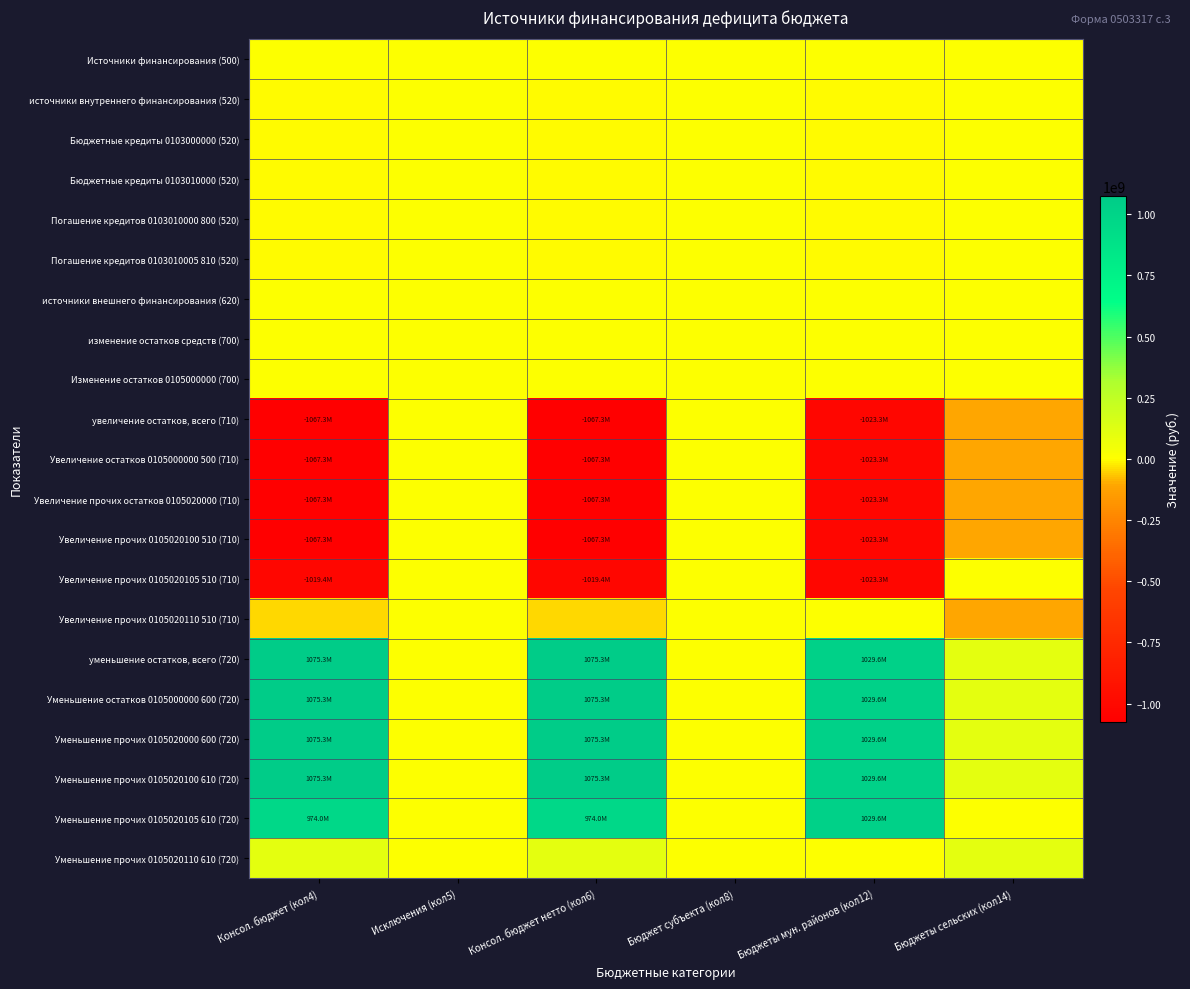

Reading left to right, what are all the values shown in this chart?

Источники финансирования (500): Консол. бюджет (кол4)=3083417.0	Исключения (кол5)=0.0	Консол. бюджет нетто (кол6)=3083417.0	Бюджет субъекта (кол8)=0.0	Бюджеты мун. районов (кол12)=1421149.3	Бюджеты сельских (кол14)=1662267.7
источники внутреннего финансирования (520): Консол. бюджет (кол4)=-4884000.0	Исключения (кол5)=0.0	Консол. бюджет нетто (кол6)=-4884000.0	Бюджет субъекта (кол8)=0.0	Бюджеты мун. районов (кол12)=-4884000.0	Бюджеты сельских (кол14)=0.0
Бюджетные кредиты 0103000000 (520): Консол. бюджет (кол4)=-4884000.0	Исключения (кол5)=0.0	Консол. бюджет нетто (кол6)=-4884000.0	Бюджет субъекта (кол8)=0.0	Бюджеты мун. районов (кол12)=-4884000.0	Бюджеты сельских (кол14)=0.0
Бюджетные кредиты 0103010000 (520): Консол. бюджет (кол4)=-4884000.0	Исключения (кол5)=0.0	Консол. бюджет нетто (кол6)=-4884000.0	Бюджет субъекта (кол8)=0.0	Бюджеты мун. районов (кол12)=-4884000.0	Бюджеты сельских (кол14)=0.0
Погашение кредитов 0103010000 800 (520): Консол. бюджет (кол4)=-4884000.0	Исключения (кол5)=0.0	Консол. бюджет нетто (кол6)=-4884000.0	Бюджет субъекта (кол8)=0.0	Бюджеты мун. районов (кол12)=-4884000.0	Бюджеты сельских (кол14)=0.0
Погашение кредитов 0103010005 810 (520): Консол. бюджет (кол4)=-4884000.0	Исключения (кол5)=0.0	Консол. бюджет нетто (кол6)=-4884000.0	Бюджет субъекта (кол8)=0.0	Бюджеты мун. районов (кол12)=-4884000.0	Бюджеты сельских (кол14)=0.0
источники внешнего финансирования (620): Консол. бюджет (кол4)=0.0	Исключения (кол5)=0.0	Консол. бюджет нетто (кол6)=0.0	Бюджет субъекта (кол8)=0.0	Бюджеты мун. районов (кол12)=0.0	Бюджеты сельских (кол14)=0.0
изменение остатков средств (700): Консол. бюджет (кол4)=7967417.0	Исключения (кол5)=0.0	Консол. бюджет нетто (кол6)=7967417.0	Бюджет субъекта (кол8)=0.0	Бюджеты мун. районов (кол12)=6305149.3	Бюджеты сельских (кол14)=1662267.7
Изменение остатков 0105000000 (700): Консол. бюджет (кол4)=7967417.0	Исключения (кол5)=0.0	Консол. бюджет нетто (кол6)=7967417.0	Бюджет субъекта (кол8)=0.0	Бюджеты мун. районов (кол12)=6305149.3	Бюджеты сельских (кол14)=1662267.7
увеличение остатков, всего (710): Консол. бюджет (кол4)=-1067336599.0	Исключения (кол5)=0.0	Консол. бюджет нетто (кол6)=-1067336599.0	Бюджет субъекта (кол8)=0.0	Бюджеты мун. районов (кол12)=-1023254416.9	Бюджеты сельских (кол14)=-103569337.1
Увеличение остатков 0105000000 500 (710): Консол. бюджет (кол4)=-1067336599.0	Исключения (кол5)=0.0	Консол. бюджет нетто (кол6)=-1067336599.0	Бюджет субъекта (кол8)=0.0	Бюджеты мун. районов (кол12)=-1023254416.9	Бюджеты сельских (кол14)=-103569337.1
Увеличение прочих остатков 0105020000 (710): Консол. бюджет (кол4)=-1067336599.0	Исключения (кол5)=0.0	Консол. бюджет нетто (кол6)=-1067336599.0	Бюджет субъекта (кол8)=0.0	Бюджеты мун. районов (кол12)=-1023254416.9	Бюджеты сельских (кол14)=-103569337.1
Увеличение прочих 0105020100 510 (710): Консол. бюджет (кол4)=-1067336599.0	Исключения (кол5)=0.0	Консол. бюджет нетто (кол6)=-1067336599.0	Бюджет субъекта (кол8)=0.0	Бюджеты мун. районов (кол12)=-1023254416.9	Бюджеты сельских (кол14)=-103569337.1
Увеличение прочих 0105020105 510 (710): Консол. бюджет (кол4)=-1019370376.9	Исключения (кол5)=0.0	Консол. бюджет нетто (кол6)=-1019370376.9	Бюджет субъекта (кол8)=0.0	Бюджеты мун. районов (кол12)=-1023254416.9	Бюджеты сельских (кол14)=0.0
Увеличение прочих 0105020110 510 (710): Консол. бюджет (кол4)=-47966222.1	Исключения (кол5)=0.0	Консол. бюджет нетто (кол6)=-47966222.1	Бюджет субъекта (кол8)=0.0	Бюджеты мун. районов (кол12)=0.0	Бюджеты сельских (кол14)=-103569337.1
уменьшение остатков, всего (720): Консол. бюджет (кол4)=1075304016.0	Исключения (кол5)=0.0	Консол. бюджет нетто (кол6)=1075304016.0	Бюджет субъекта (кол8)=0.0	Бюджеты мун. районов (кол12)=1029559566.2	Бюджеты сельских (кол14)=105231604.8
Уменьшение остатков 0105000000 600 (720): Консол. бюджет (кол4)=1075304016.0	Исключения (кол5)=0.0	Консол. бюджет нетто (кол6)=1075304016.0	Бюджет субъекта (кол8)=0.0	Бюджеты мун. районов (кол12)=1029559566.2	Бюджеты сельских (кол14)=105231604.8
Уменьшение прочих 0105020000 600 (720): Консол. бюджет (кол4)=1075304016.0	Исключения (кол5)=0.0	Консол. бюджет нетто (кол6)=1075304016.0	Бюджет субъекта (кол8)=0.0	Бюджеты мун. районов (кол12)=1029559566.2	Бюджеты сельских (кол14)=105231604.8
Уменьшение прочих 0105020100 610 (720): Консол. бюджет (кол4)=1075304016.0	Исключения (кол5)=0.0	Консол. бюджет нетто (кол6)=1075304016.0	Бюджет субъекта (кол8)=0.0	Бюджеты мун. районов (кол12)=1029559566.2	Бюджеты сельских (кол14)=105231604.8
Уменьшение прочих 0105020105 610 (720): Консол. бюджет (кол4)=973956451.2	Исключения (кол5)=0.0	Консол. бюджет нетто (кол6)=973956451.2	Бюджет субъекта (кол8)=0.0	Бюджеты мун. районов (кол12)=1029559566.2	Бюджеты сельских (кол14)=0.0
Уменьшение прочих 0105020110 610 (720): Консол. бюджет (кол4)=101347564.8	Исключения (кол5)=0.0	Консол. бюджет нетто (кол6)=101347564.8	Бюджет субъекта (кол8)=0.0	Бюджеты мун. районов (кол12)=0.0	Бюджеты сельских (кол14)=105231604.8